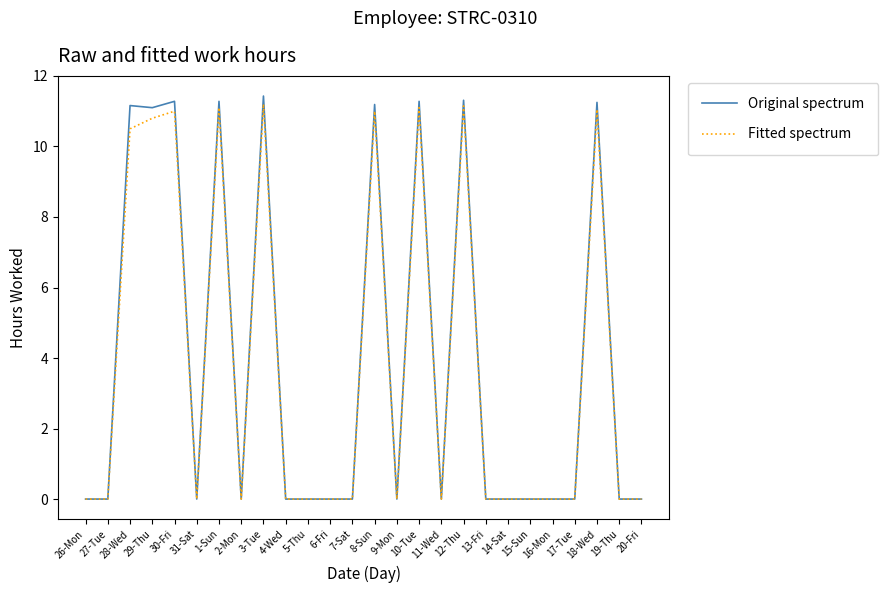

How many series are shown in this chart?

2